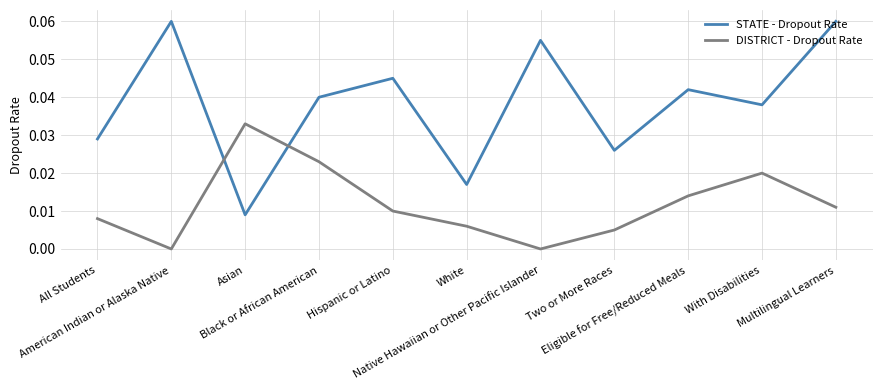

Which series has the largest total across all categories?

STATE - Dropout Rate